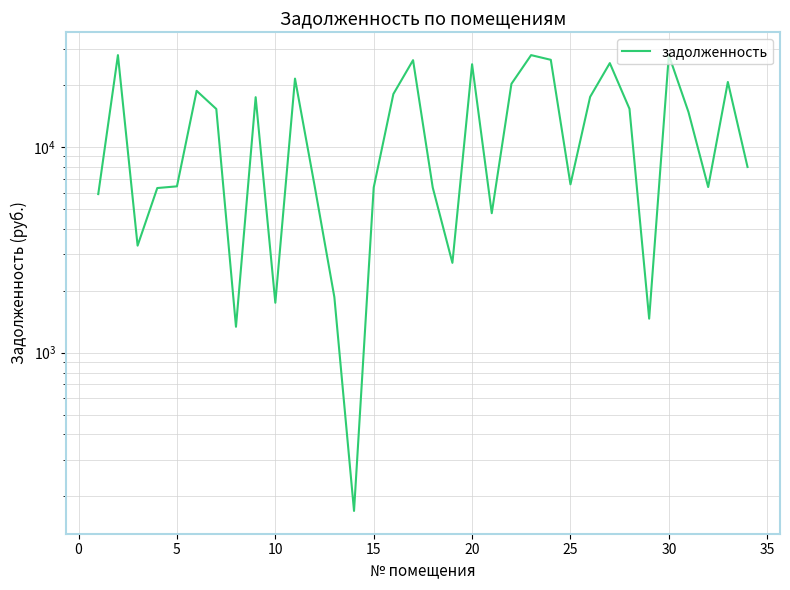

What is the minimum value shown in the chart?

169.9